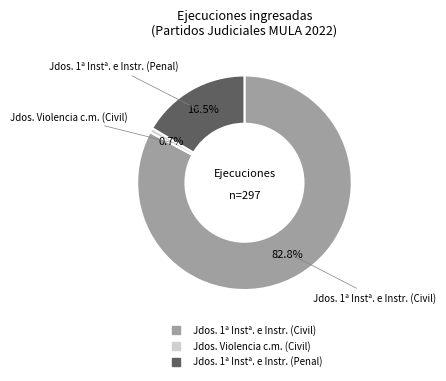

Is there a majority slice in this chart?

Yes